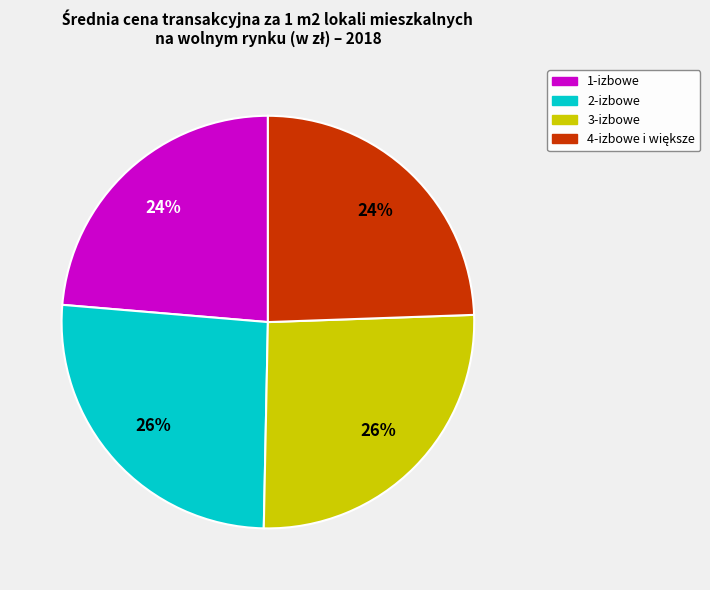

To the nearest percent, what portion does 3-izbowe represent?

26%